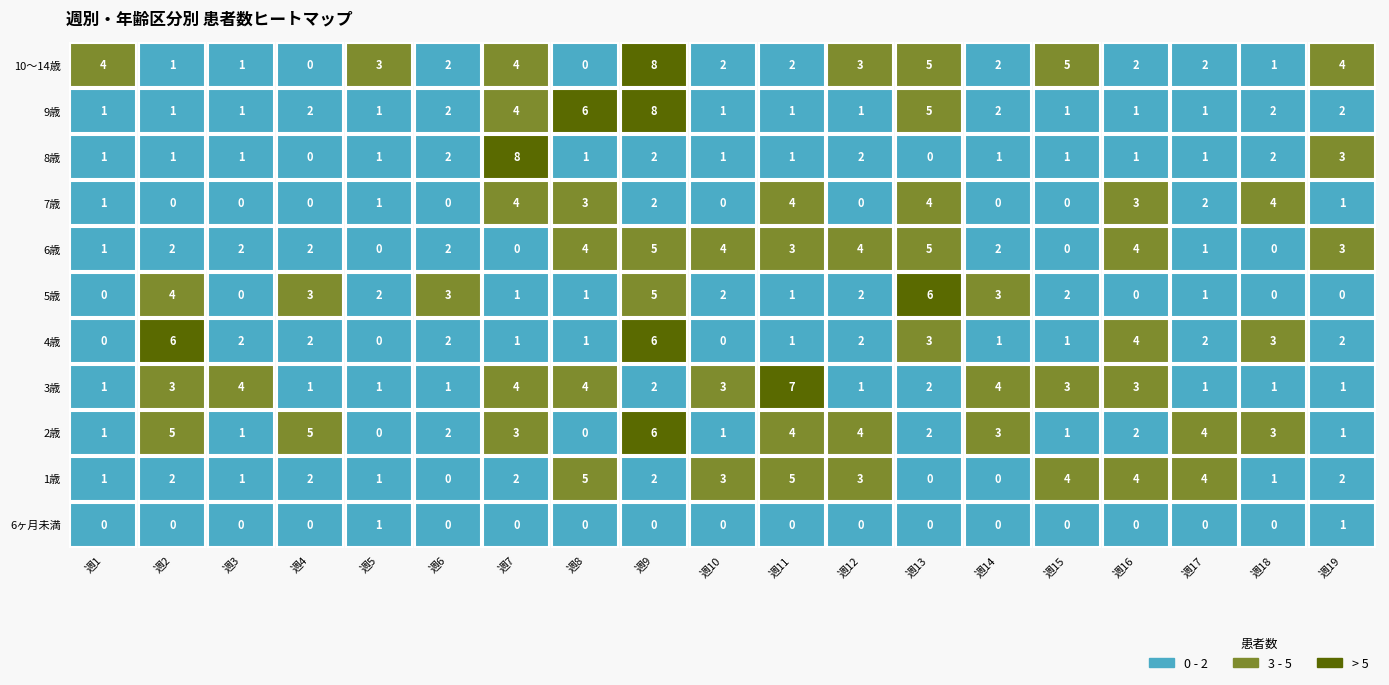

What is the difference between the highest and lowest values at 0?

4